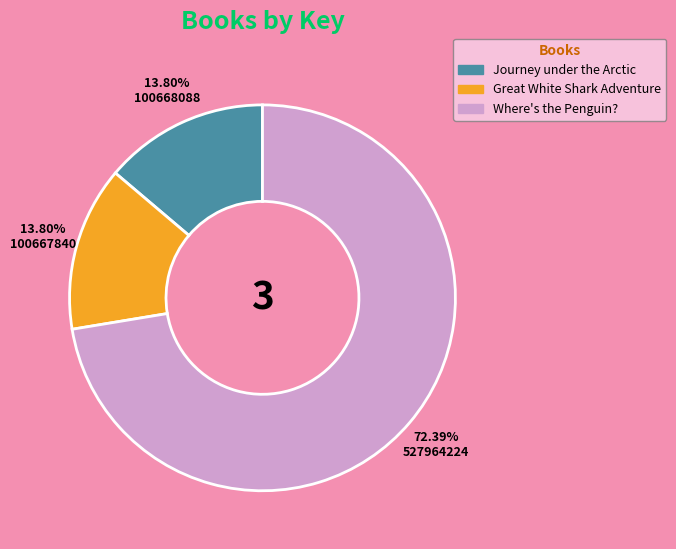

Which category accounts for the majority?

Where's the Penguin?